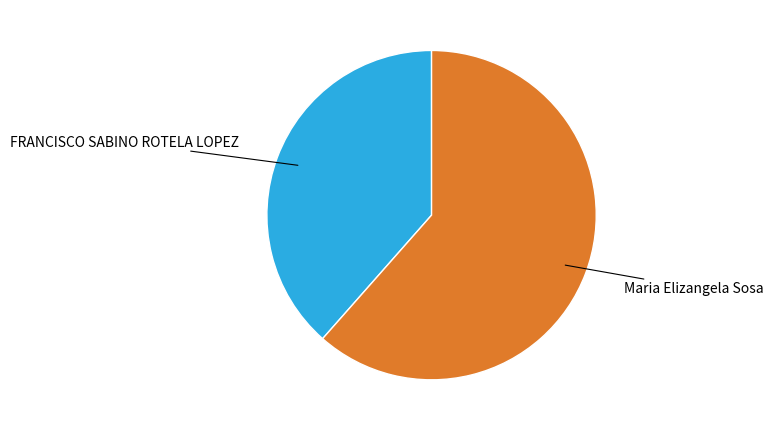

Does any single category account for the majority?

Yes